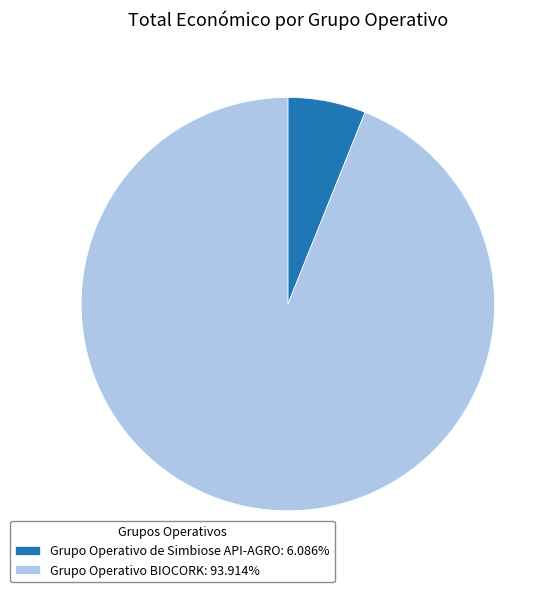

Do Grupo Operativo BIOCORK: 93.914% and Grupo Operativo de Simbiose API-AGRO: 6.086% together represent more than half of the pie?

Yes